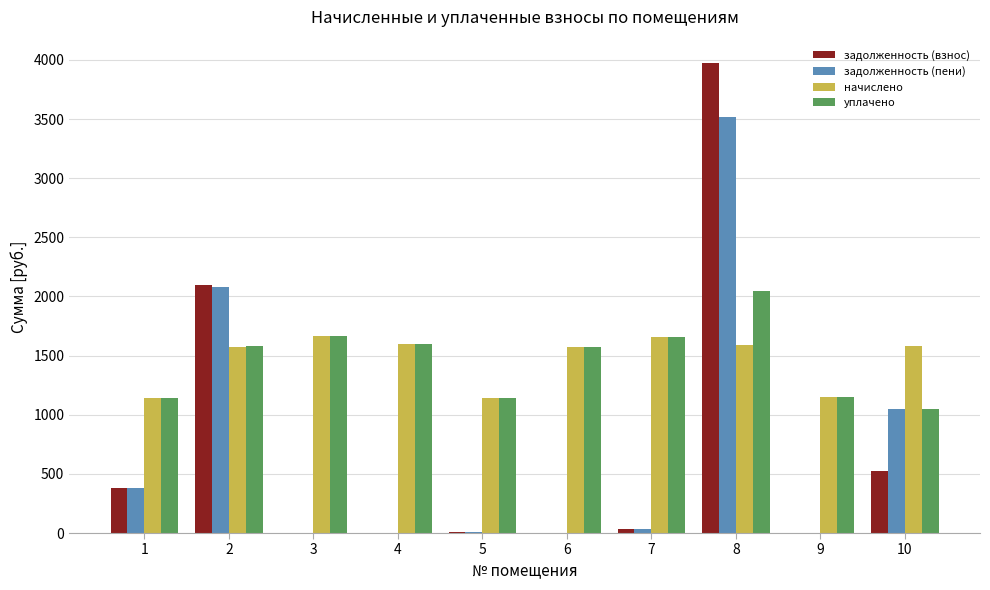

The value of уплачено at 2 is 2273.1. True or false?

False